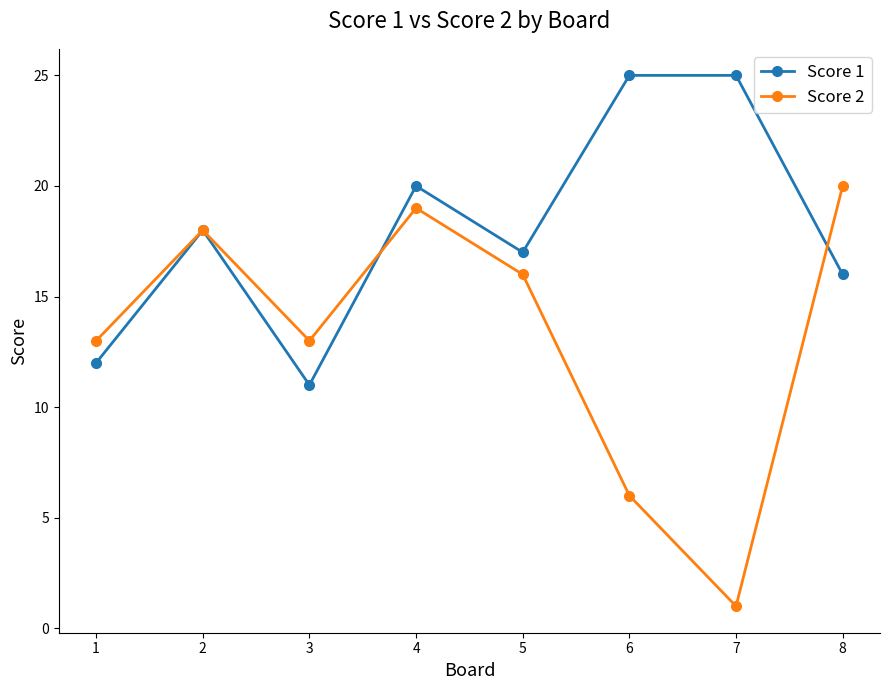

The value of Score 1 at 6 is 25. True or false?

True